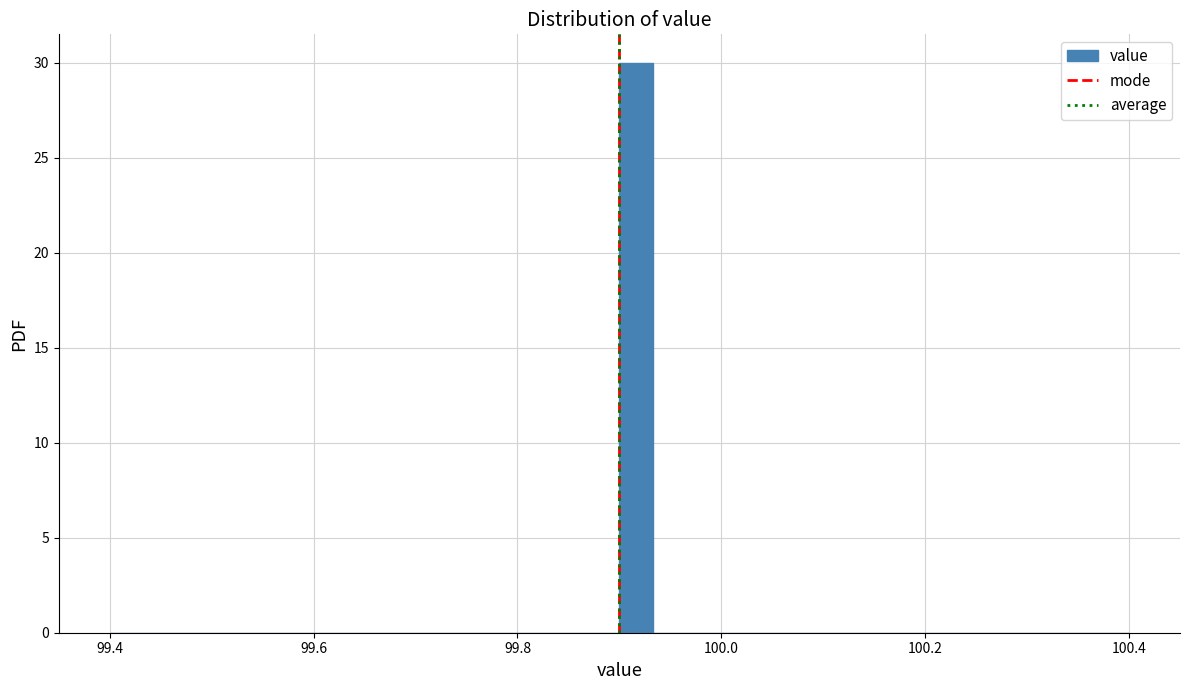

Read against the x-axis, roughly where is the centre of the tallest bar?

99.92